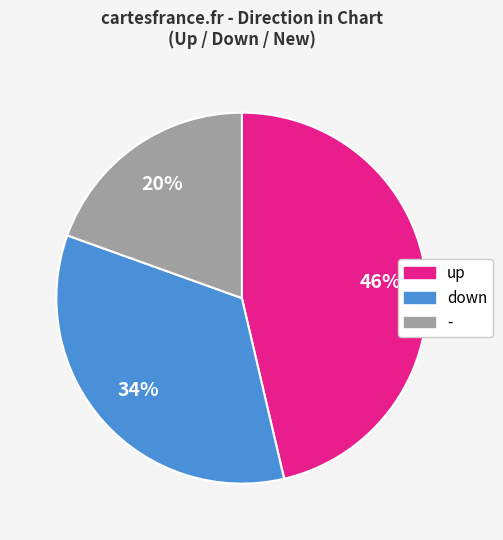

What is the largest slice in the pie chart?

up